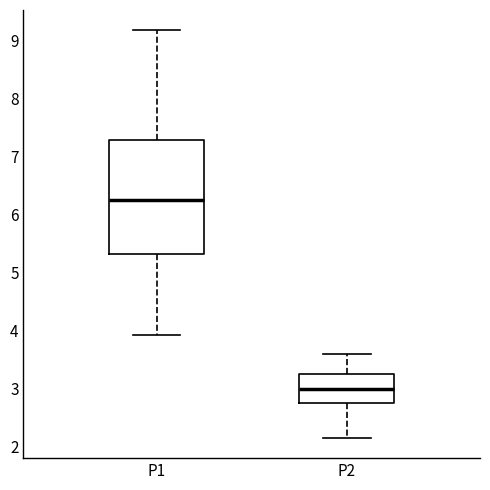

Comparing the boxes themselves (not the whiskers), which one is the tallest?

P1